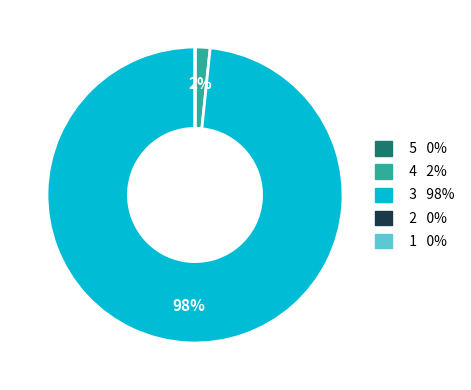

Is there a majority slice in this chart?

Yes